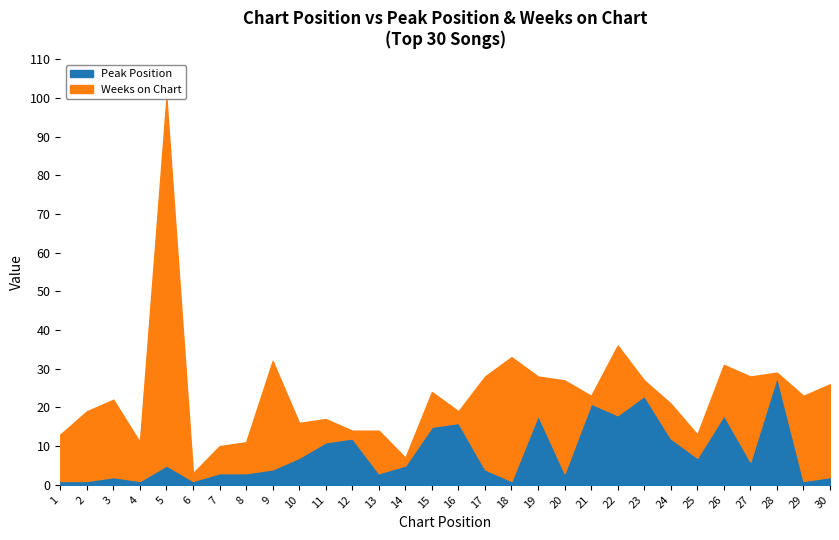

Where is Peak Position nearest to the value 14?

15